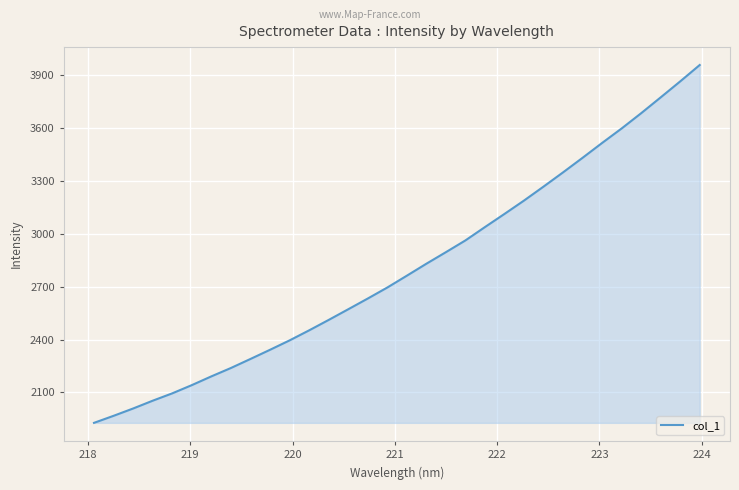

Reading left to right, list all the values displayed in this chart.

1927.9	1967.7	2009.3	2053.4	2095.1	2141.8	2191.4	2238.9	2290.1	2342.1	2395.3	2452.3	2511.4	2571.8	2632.7	2695.1	2762.1	2830.0	2895.6	2962.3	3038.0	3112.4	3188.2	3267.3	3348.1	3430.7	3514.9	3596.9	3683.5	3773.2	3863.8	3956.7